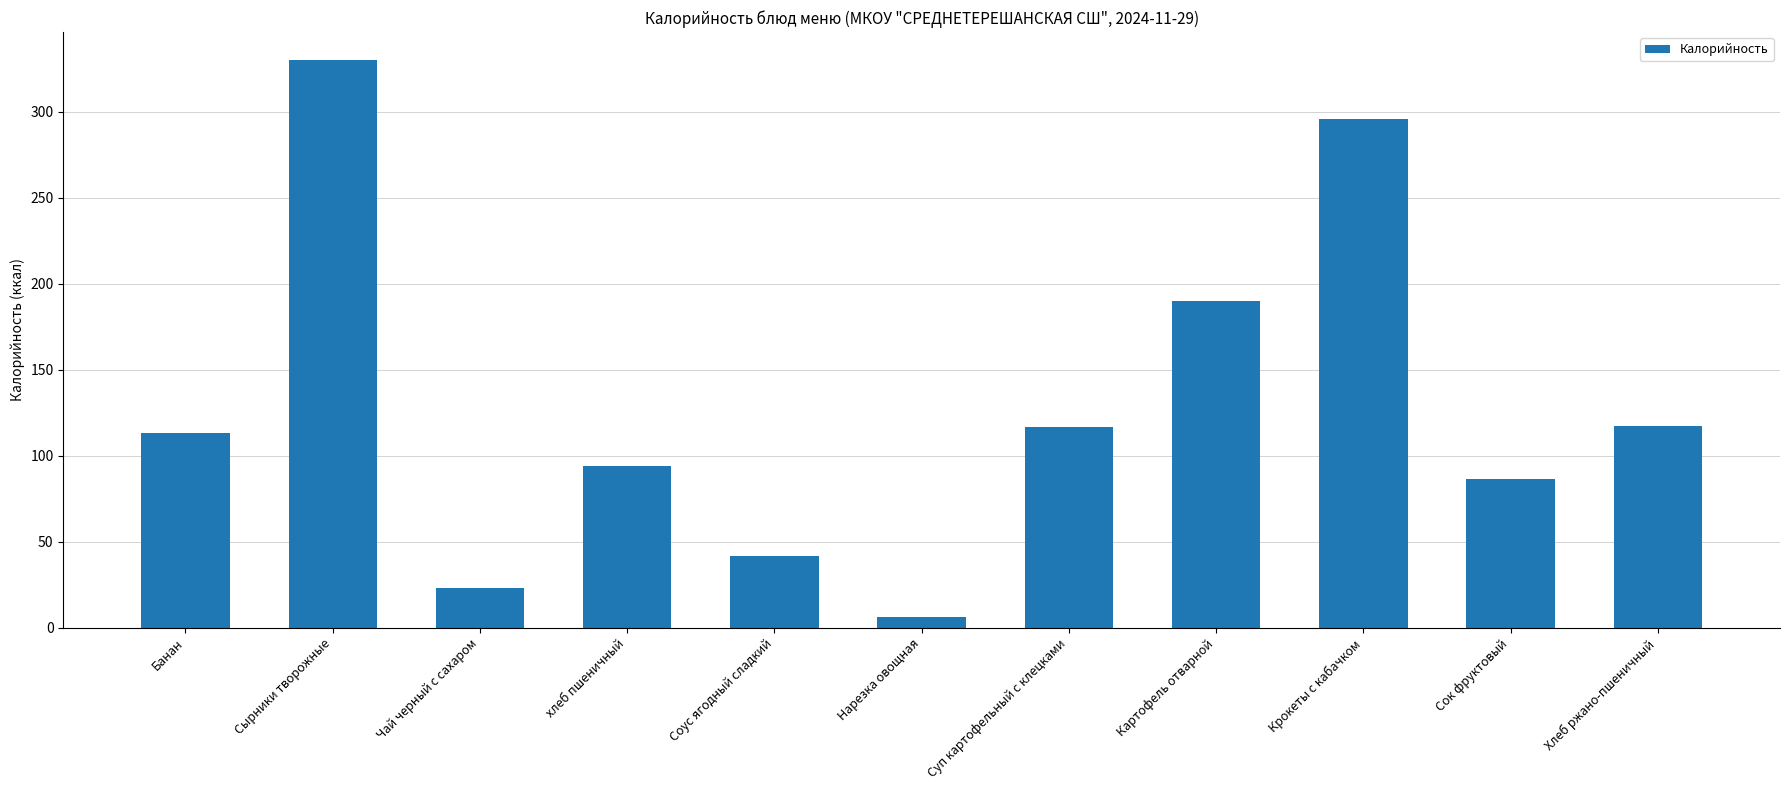

What is the ratio of the value at Чай черный с сахаром to the value at Сырники творожные?

0.1